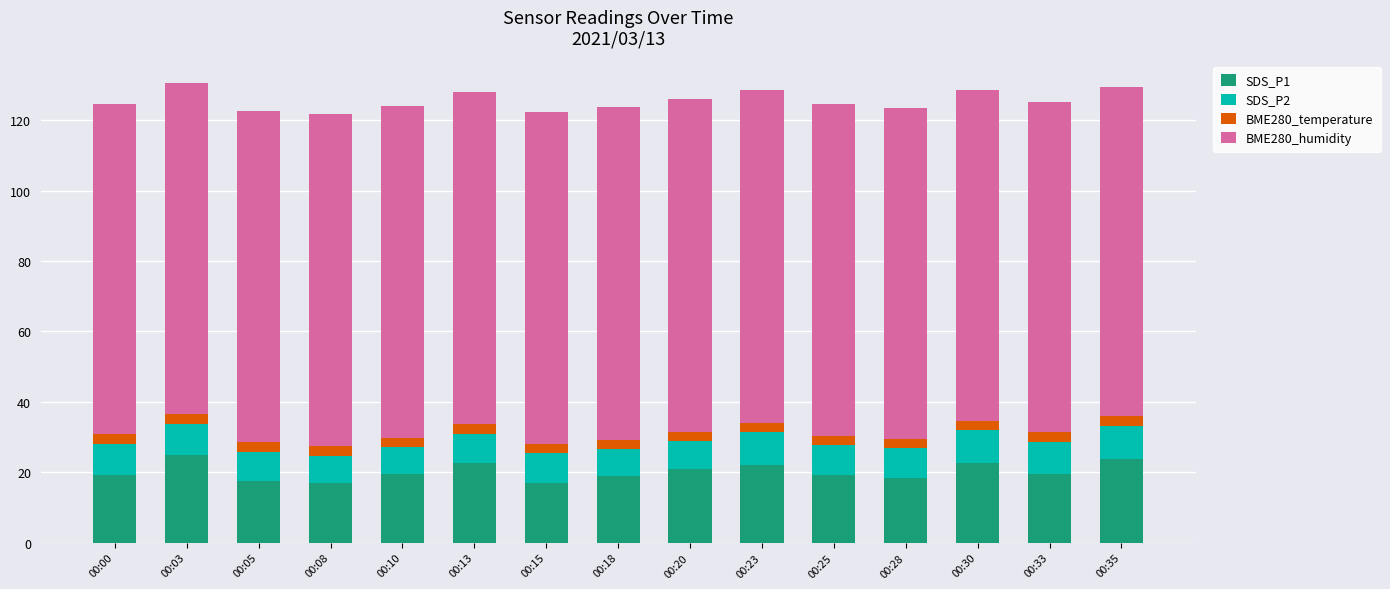

What is the maximum value for SDS_P1?

25.0